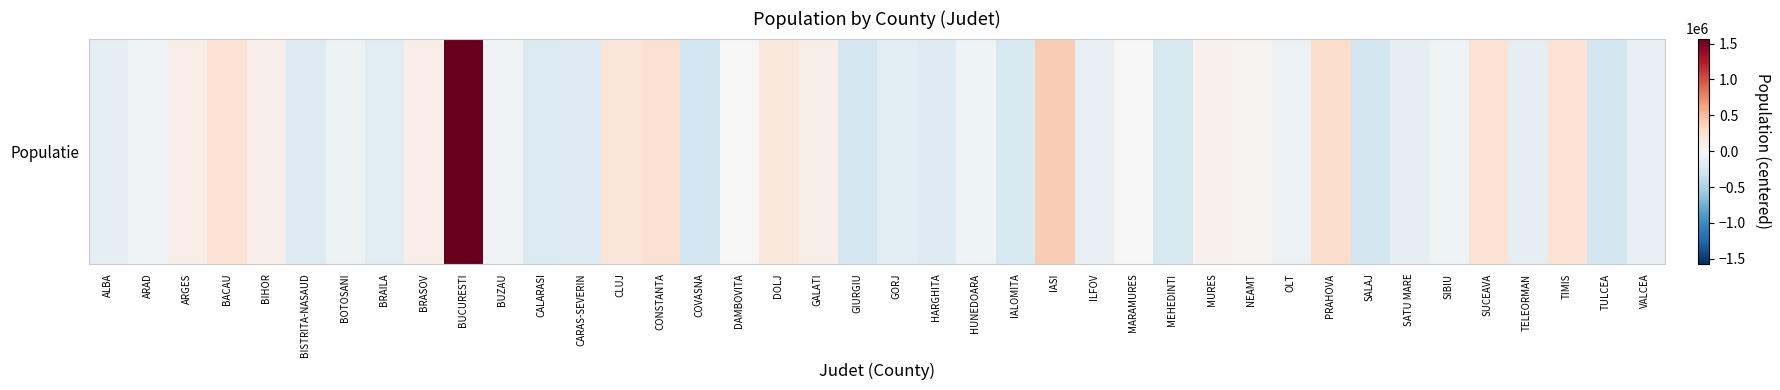

List the labels in order of value, smallest first.

COVASNA, TULCEA, SALAJ, GIURGIU, MEHEDINTI, IALOMITA, CALARASI, CARAS-SEVERIN, BISTRITA-NASAUD, HARGHITA, BRAILA, GORJ, ALBA, TELEORMAN, SATU MARE, VALCEA, ILFOV, OLT, BOTOSANI, SIBIU, HUNEDOARA, ARAD, BUZAU, MARAMURES, DAMBOVITA, NEAMT, MURES, BIHOR, GALATI, BRASOV, ARGES, DOLJ, CLUJ, BACAU, TIMIS, SUCEAVA, CONSTANTA, PRAHOVA, IASI, BUCURESTI